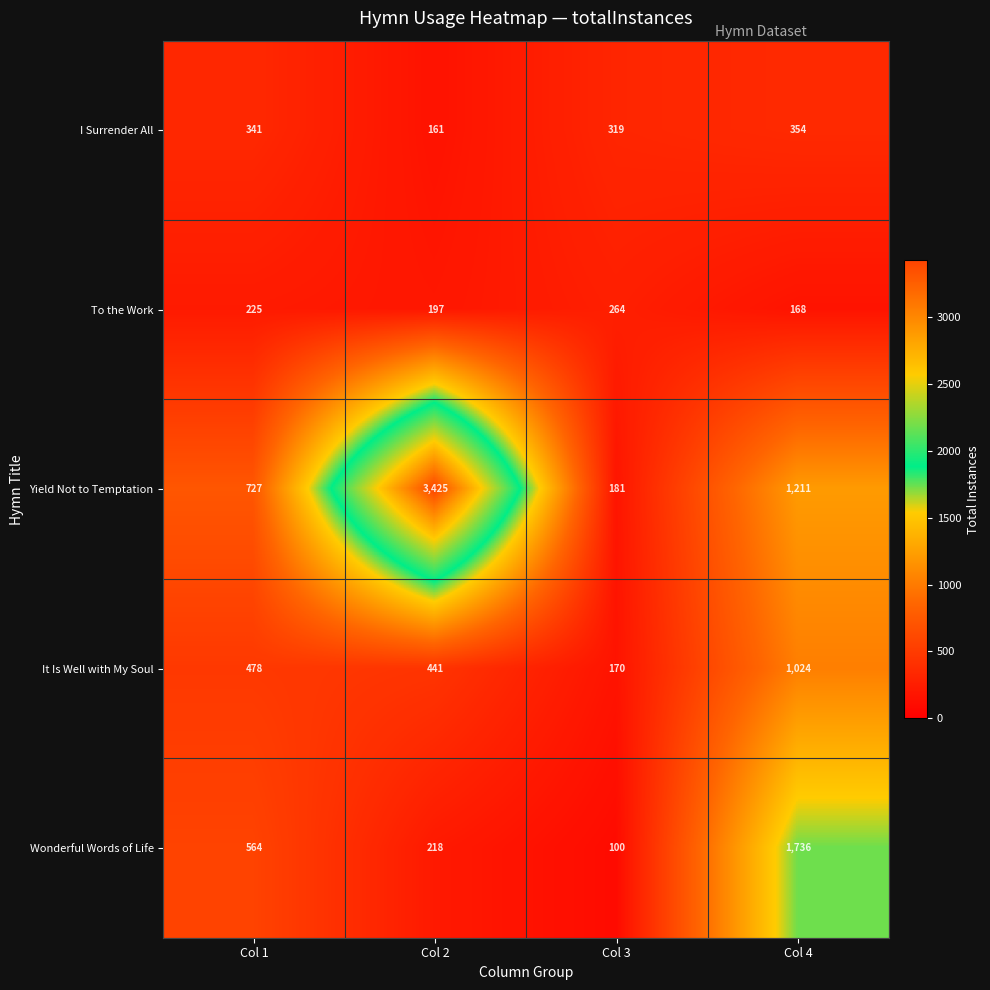

The value of Wonderful Words of Life at Col 4 is 1736. True or false?

True